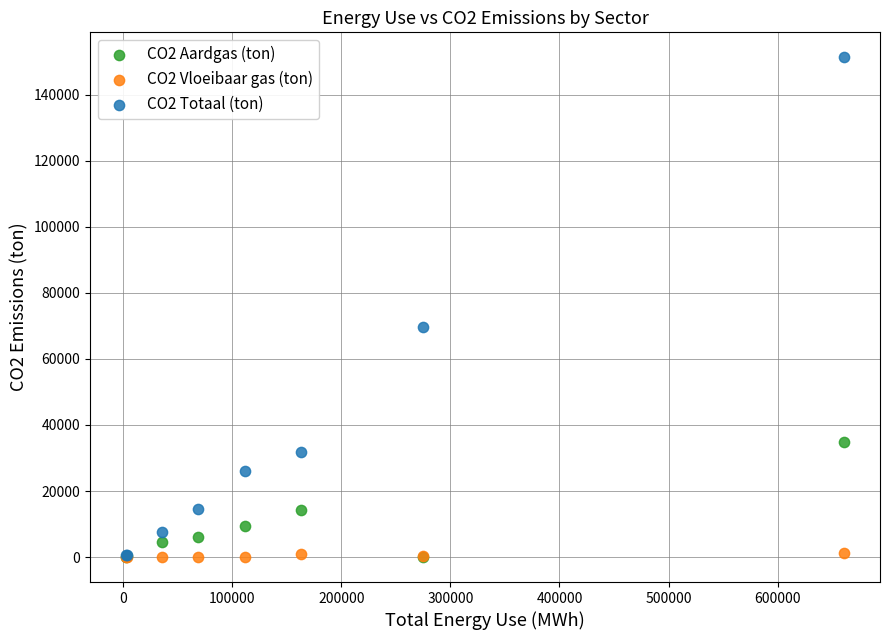

Across all series, what Y value is closest to 75673?

69688.2